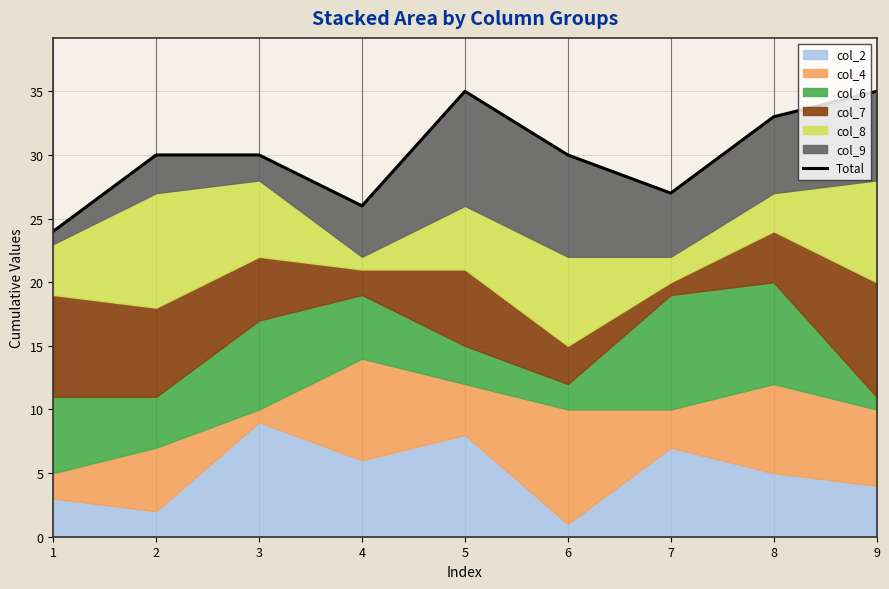

Rank the categories by value from highest to lowest.

5, 9, 8, 2, 3, 6, 7, 4, 1